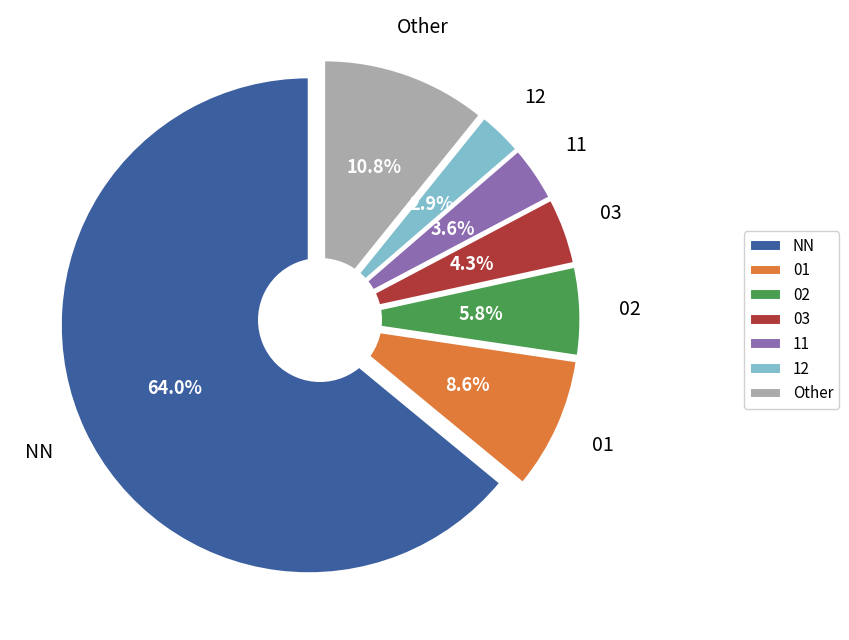

What percentage is the 12 slice, to the nearest percent?

3%